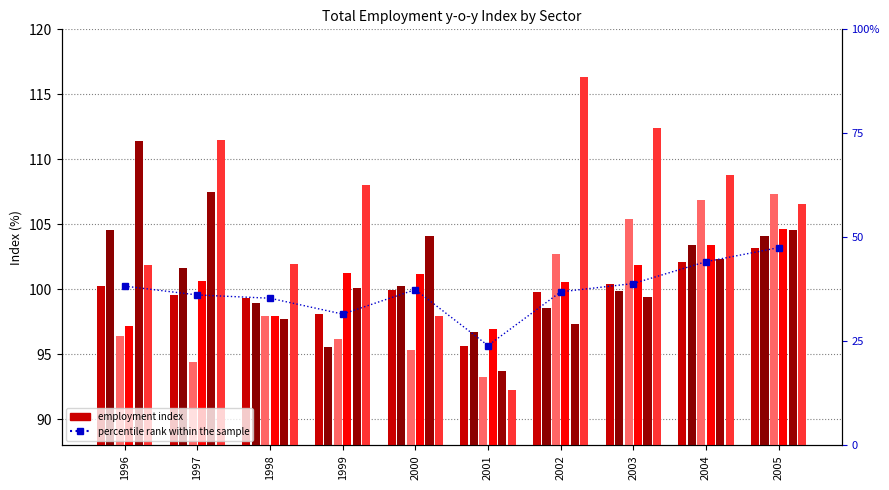

Reading left to right, transcribe all the data shown in this chart.

Employment total: 1996=100.2	1997=99.6	1998=99.3	1999=98.1	2000=100.0	2001=95.7	2002=99.8	2003=100.5	2004=102.1	2005=103.2
Manufacturing: 1996=104.6	1997=101.7	1998=98.9	1999=95.6	2000=100.2	2001=96.7	2002=98.5	2003=99.9	2004=103.5	2005=104.1
Construction: 1996=96.4	1997=94.4	1998=98.0	1999=96.2	2000=95.3	2001=93.3	2002=102.7	2003=105.4	2004=106.9	2005=107.3
Trade/Transport: 1996=97.2	1997=100.7	1998=98.0	1999=101.2	2000=101.2	2001=97.0	2002=100.5	2003=101.9	2004=103.5	2005=104.7
ICT: 1996=111.4	1997=107.5	1998=97.7	1999=100.1	2000=104.1	2001=93.7	2002=97.3	2003=99.5	2004=102.3	2005=104.6
Finance: 1996=101.9	1997=111.5	1998=101.9	1999=108.0	2000=98.0	2001=92.3	2002=116.3	2003=112.4	2004=108.8	2005=106.5